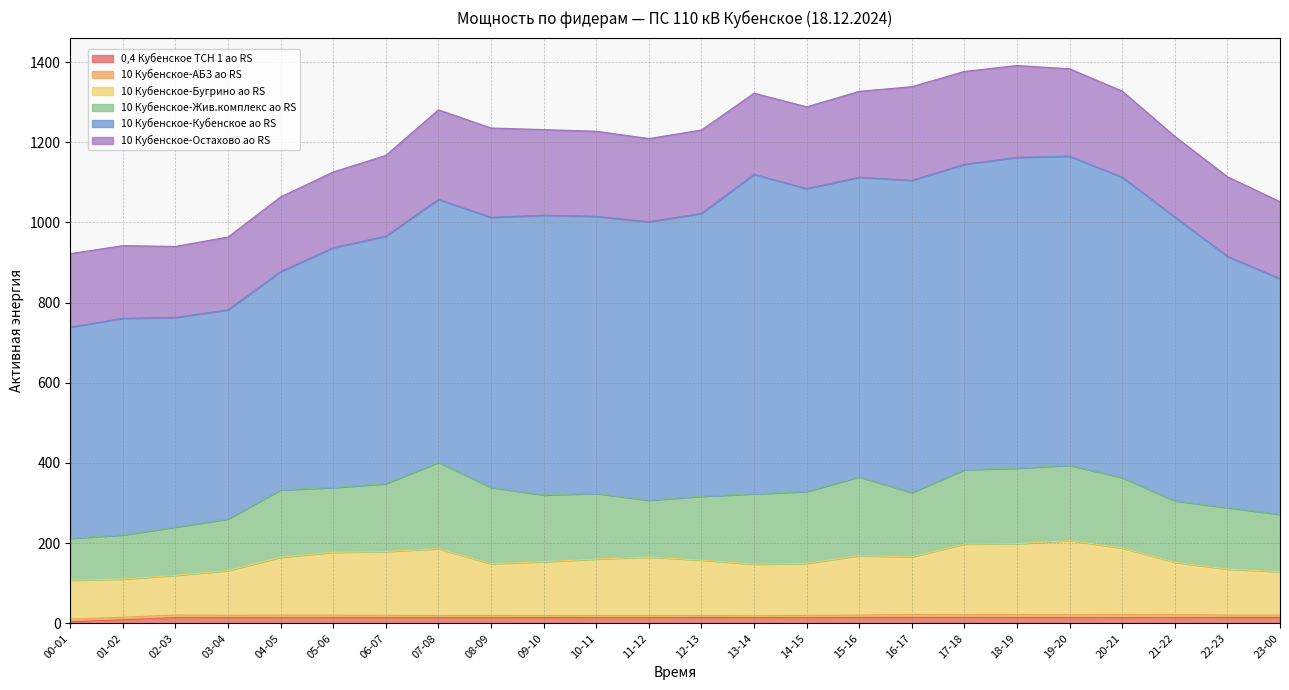

What is the difference between the maximum and minimum values in the 10 Кубенское-АБЗ ао RS series?

3.2